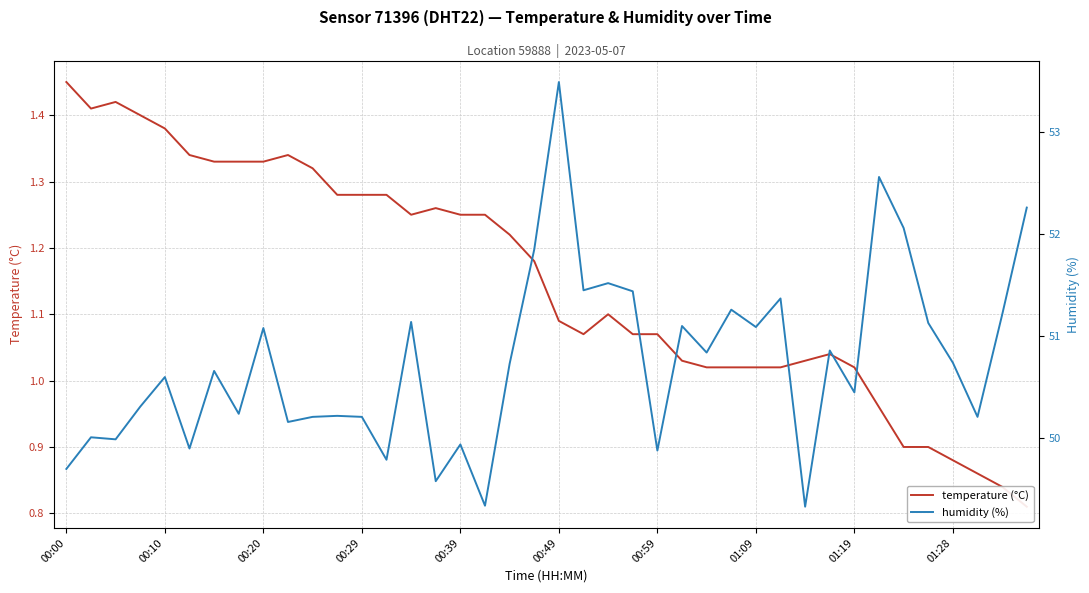

Rank the categories by humidity value from lowest to highest.

30, 17, 15, 00:00, 13, 24, 00:49, 16, 00:20, 00:10, 01:28, 10, 12, 37, 11, 01:09, 00:29, 32, 00:39, 00:59, 18, 36, 26, 31, 01:19, 28, 25, 35, 14, 38, 27, 29, 23, 21, 22, 19, 34, 39, 33, 20